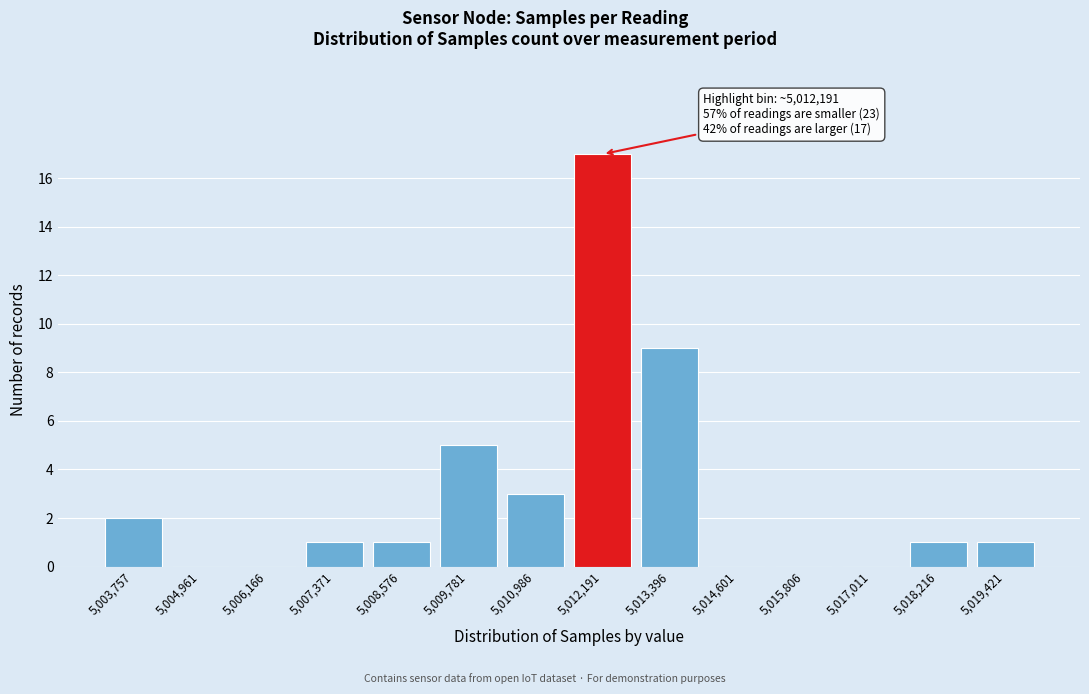

Reading left to right, list all the values displayed in this chart.

5,003,757=2	5,004,961=0	5,006,166=0	5,007,371=1	5,008,576=1	5,009,781=5	5,010,986=3	5,012,191=17	5,013,396=9	5,014,601=0	5,015,806=0	5,017,011=0	5,018,216=1	5,019,421=1